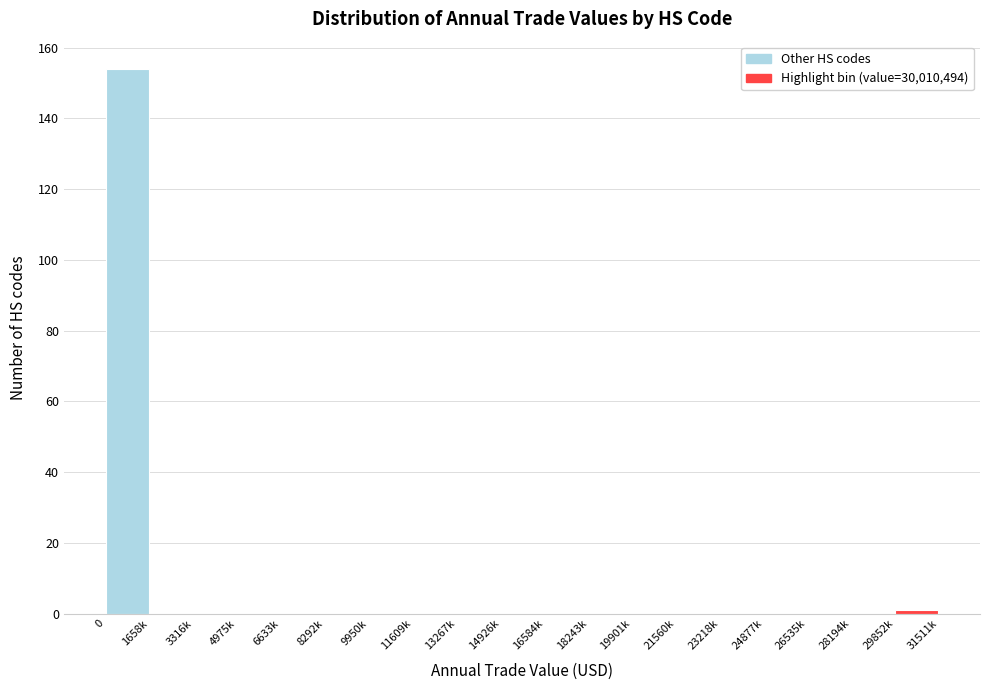

Reading right to left, what are all the values shown in this chart?

29852k=1	28194k=0	26535k=0	24877k=0	23218k=0	21560k=0	19901k=0	18243k=0	16584k=0	14926k=0	13267k=0	11609k=0	9950k=0	8292k=0	6633k=0	4975k=0	3316k=0	1658k=0	0=154